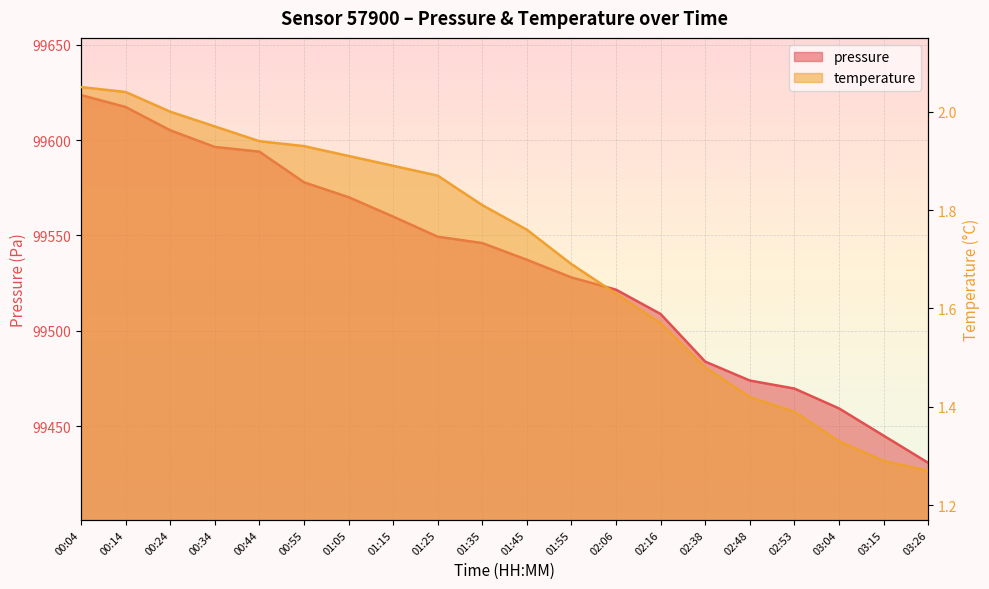

List the labels in order of temperature value, largest first.

00:04, 00:14, 00:24, 00:34, 00:44, 00:55, 01:05, 01:15, 01:25, 01:35, 01:45, 01:55, 02:06, 02:16, 02:38, 02:48, 02:53, 03:04, 03:15, 03:26